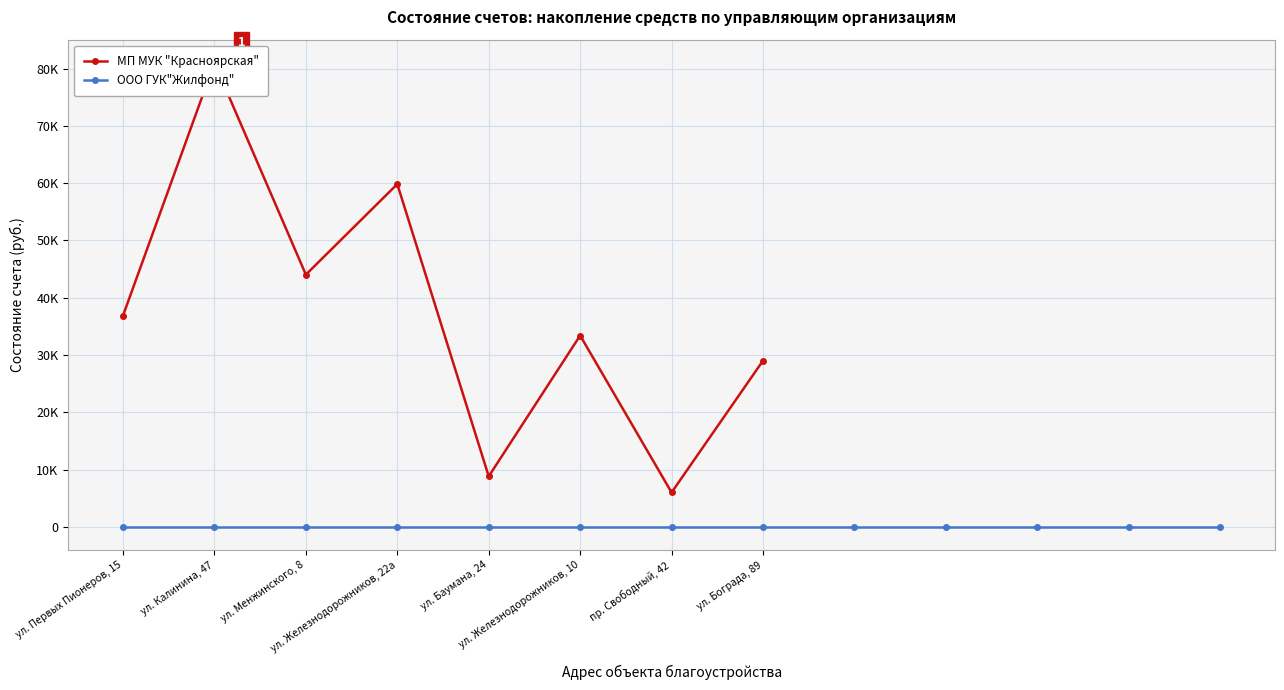

Where is the data nearest to the value 43487?

ул. Менжинского, 8